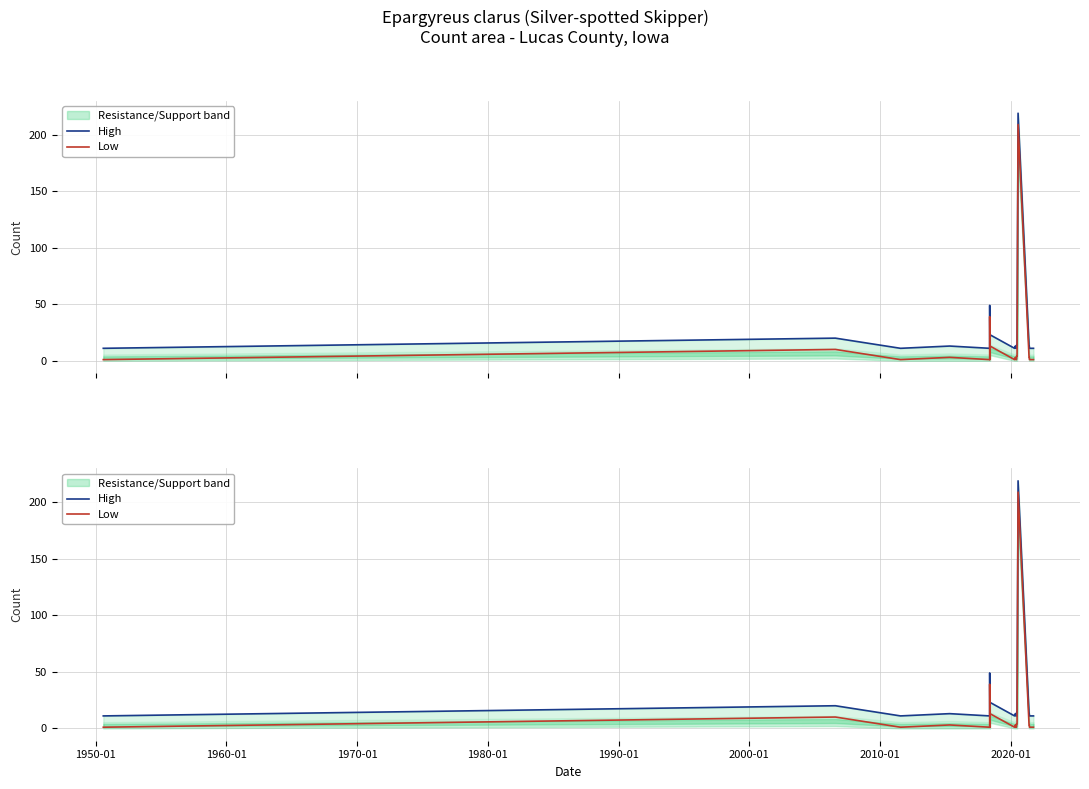

How many interior local valleys does the High series have?

4